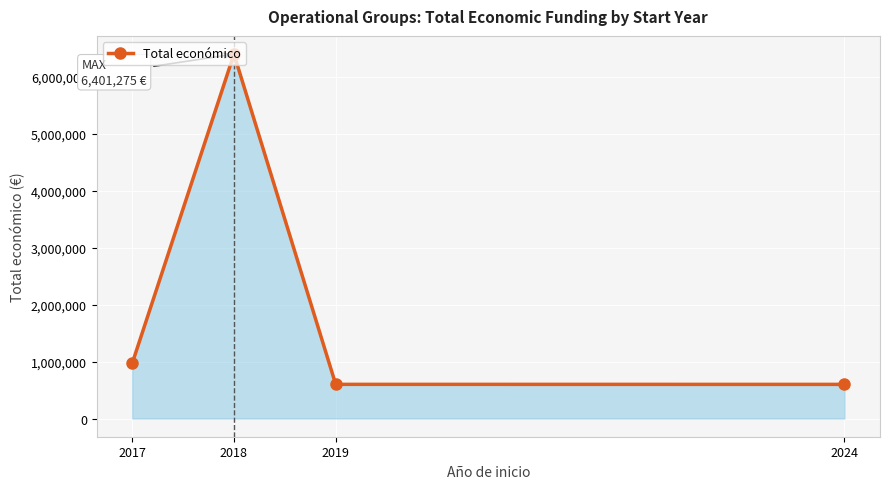

What is the smallest value displayed?

599540